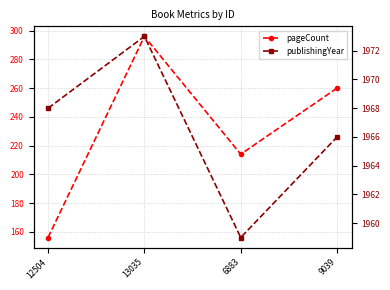

What are all the series names shown in the legend?

pageCount, publishingYear